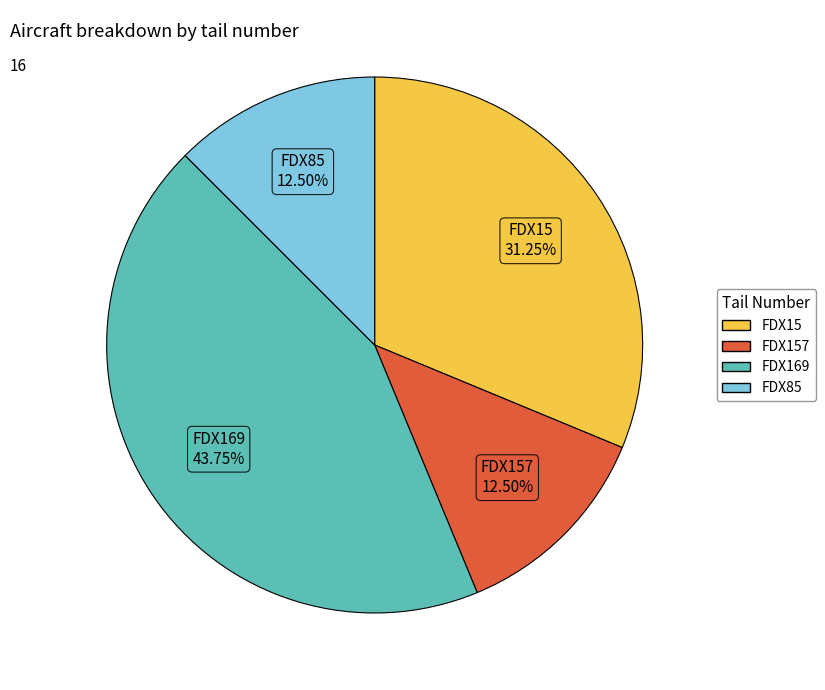

Does any single category account for the majority?

No